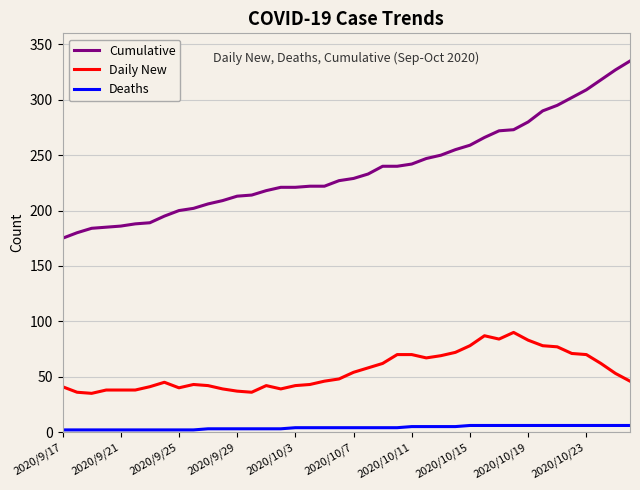

Which series has the largest range (max minus min)?

Cumulative